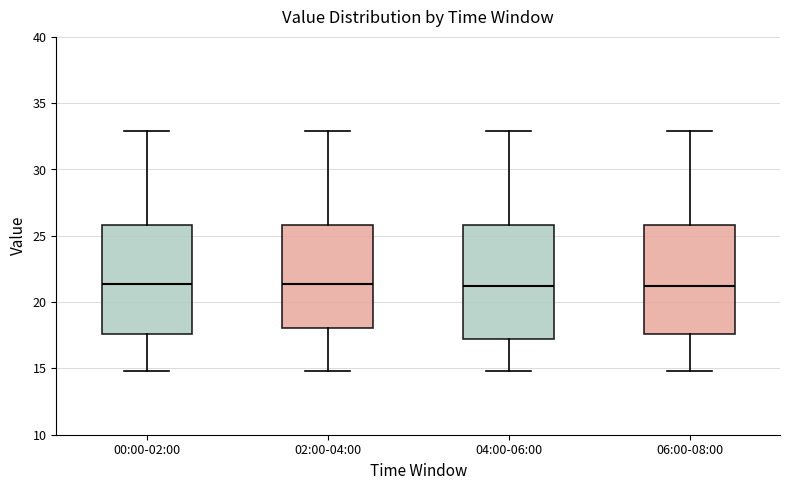

Where does the lower whisker of the box for 00:00-02:00 end on the y-axis? The values are not printed on the chart, so give them approximately, as read against the axis.

15.0